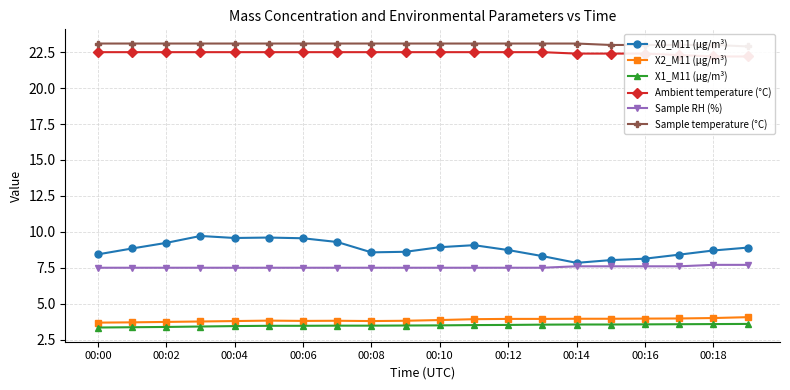

Which series has the largest total across all categories?

Sample temperature (°C)